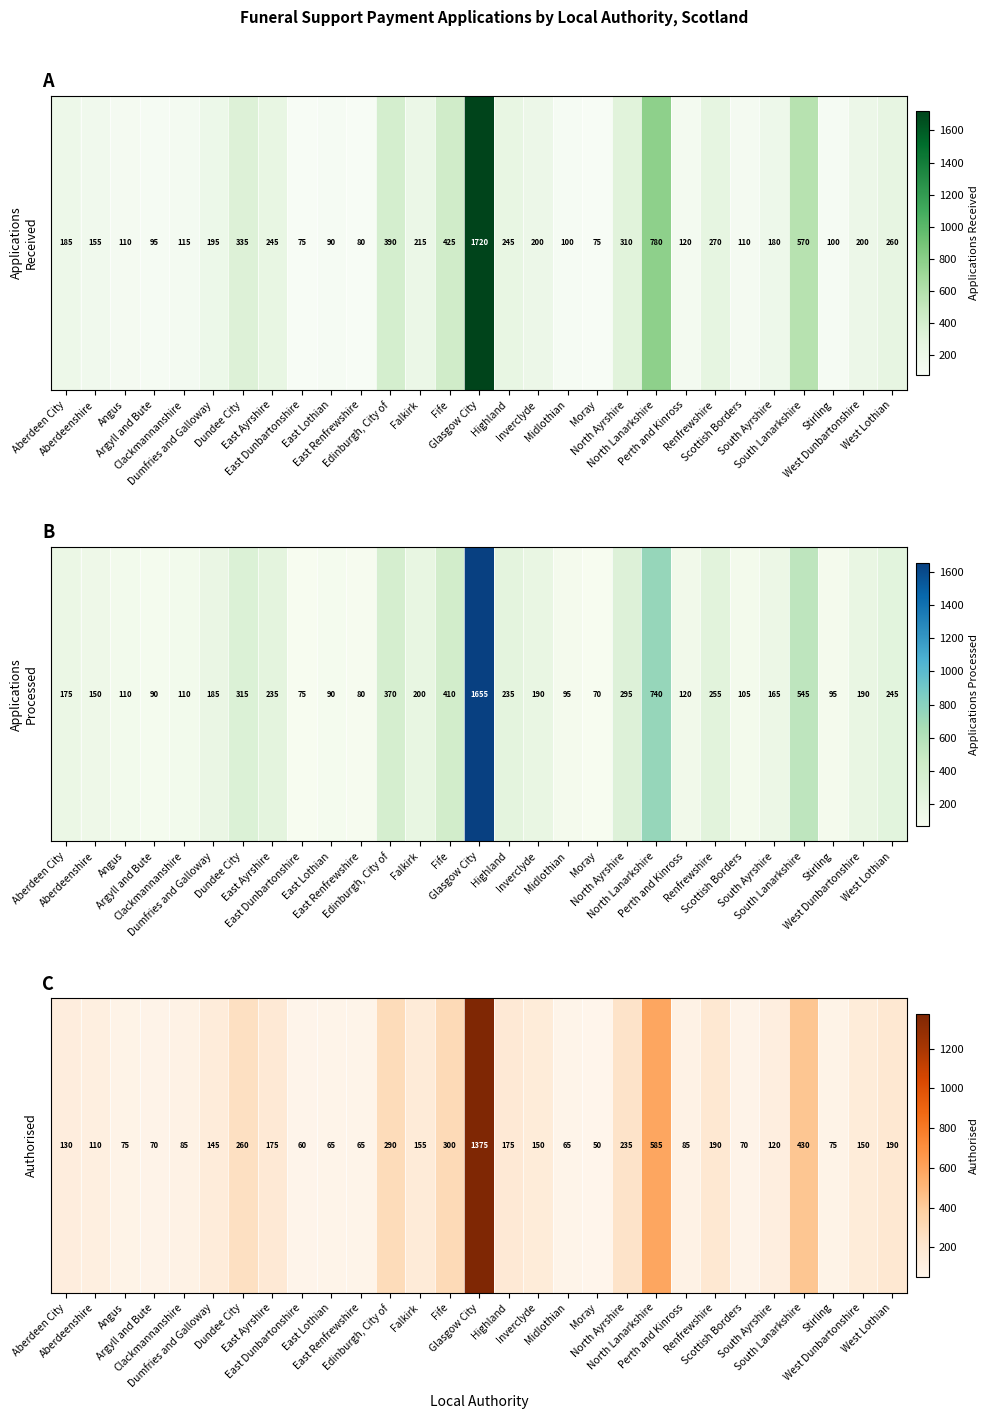

Which label corresponds to the largest value in the chart?

Glasgow City